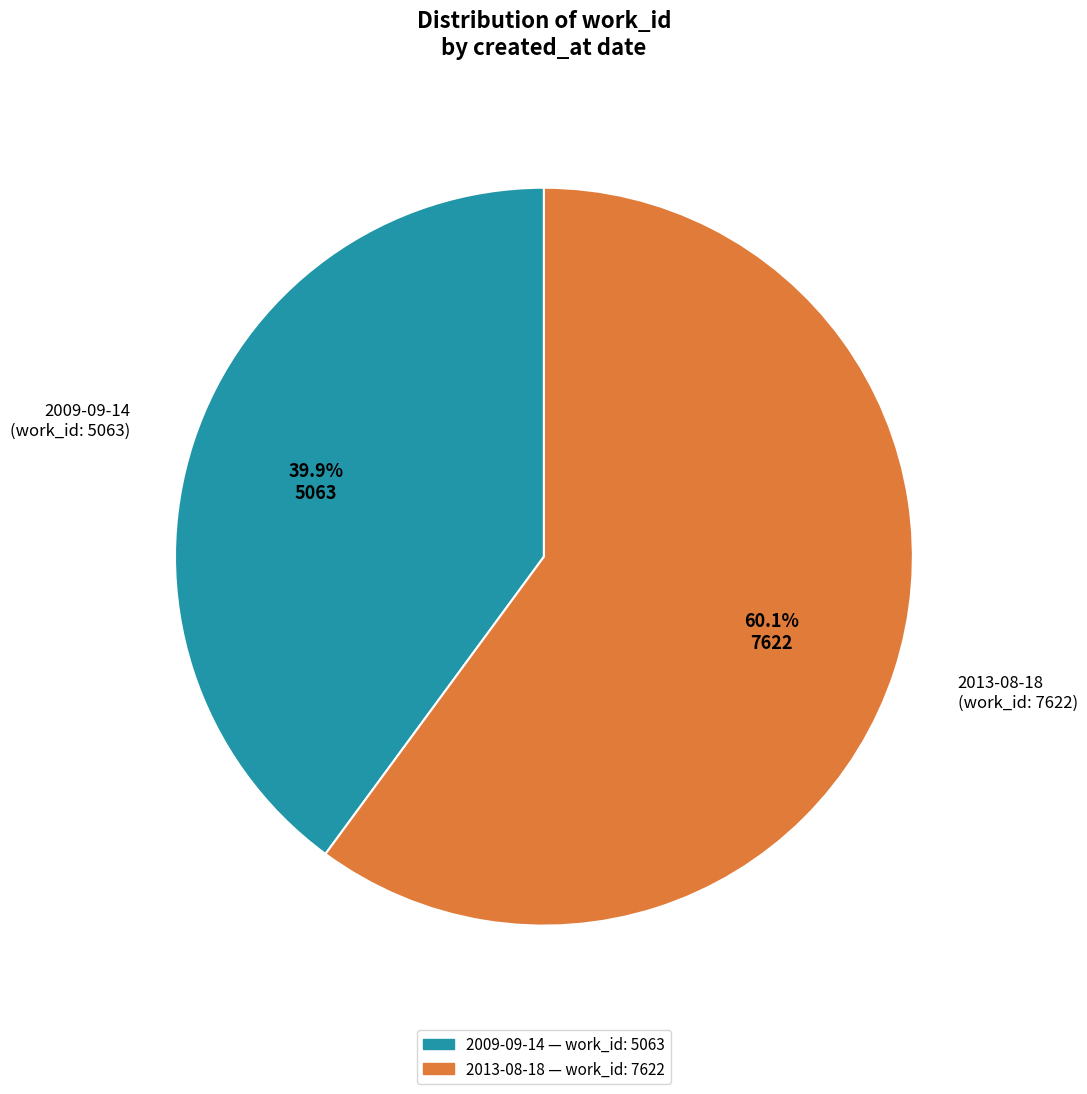

To the nearest percent, what is the combined percentage of 2009-09-14 and 2013-08-18?

100%